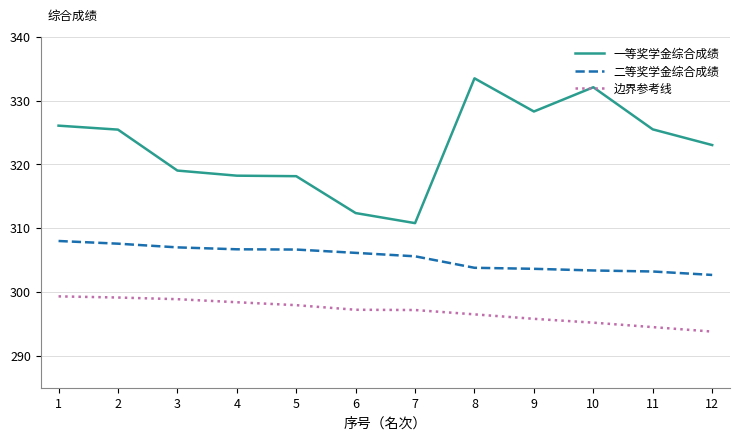

The 一等奖学金综合成绩 series shows 144.3 at 10. True or false?

False